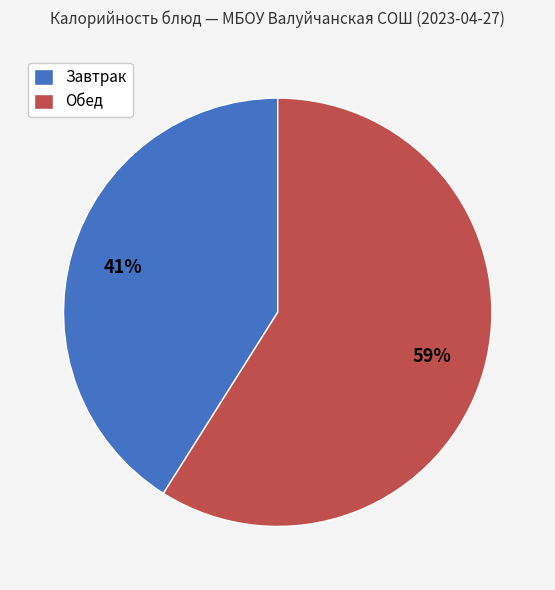

To the nearest percent, what is the average slice percentage?

50%